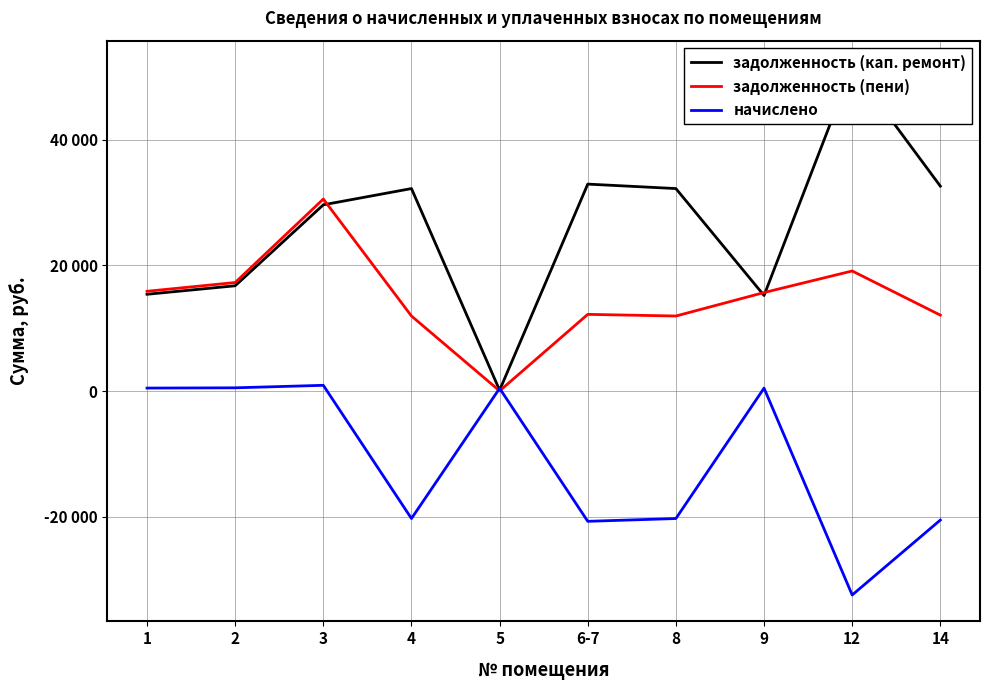

List the series in order of their peak value, highest first.

задолженность (кап. ремонт), задолженность (пени), начислено